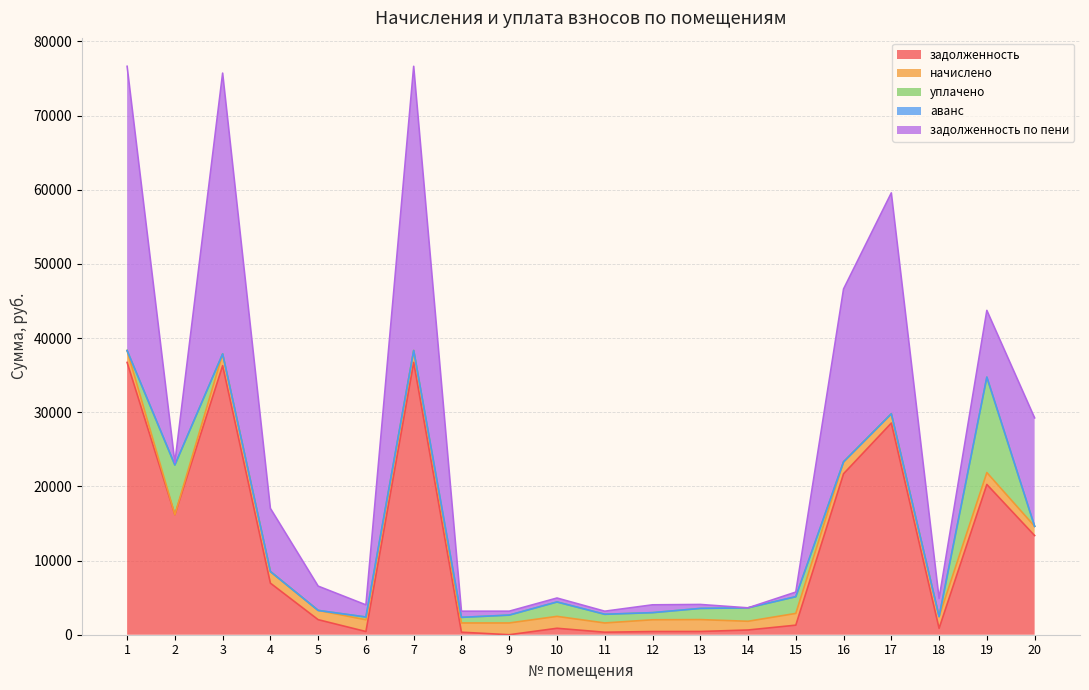

True or false: уплачено has a value of 0.0 at 17.

True